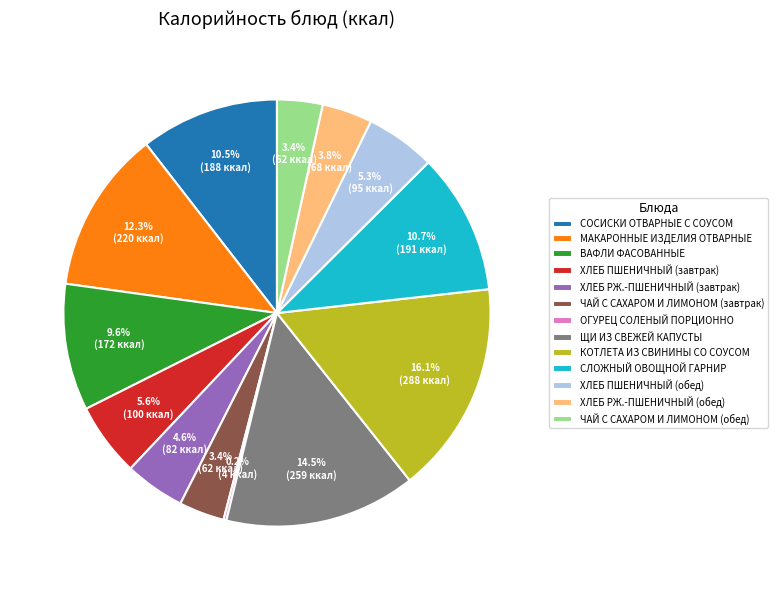

What portion of the pie excludes ХЛЕБ РЖ.-ПШЕНИЧНЫЙ (завтрак)?

95.4%